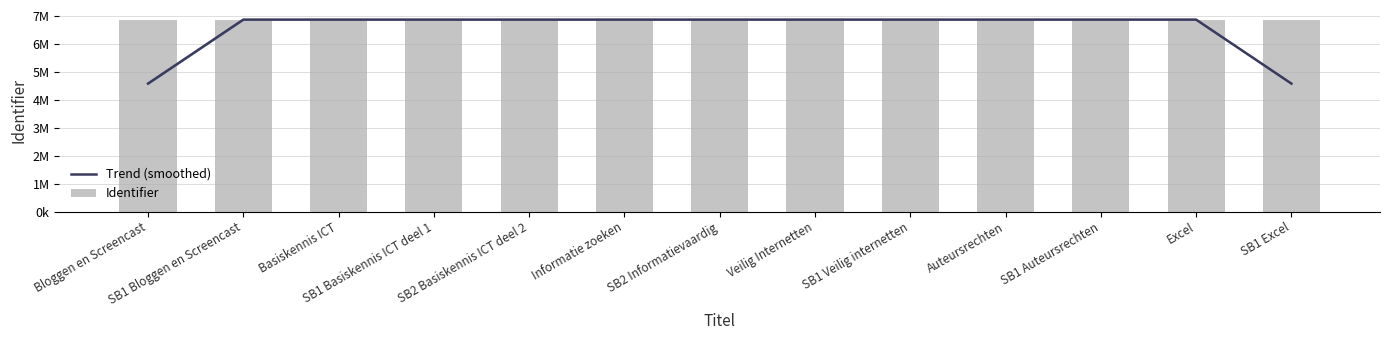

Read the Trend (smoothed) value at Veilig Internetten.

6879988.7